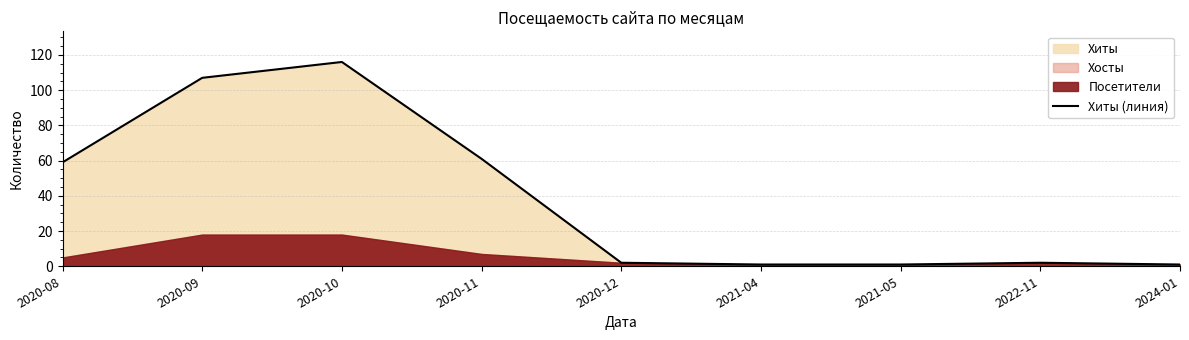

What is the value of the 4th point from the left?

61